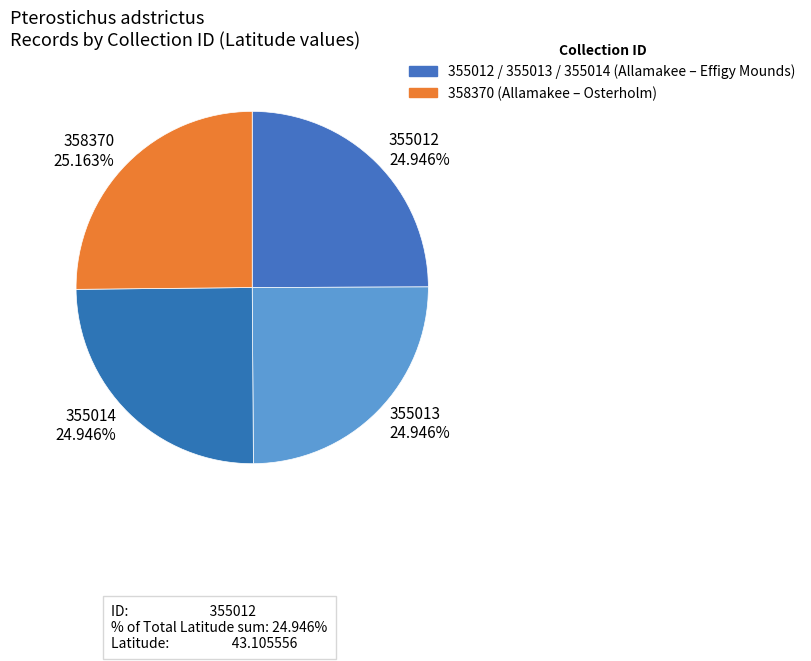

Is there any slice that represents more than half of the pie?

No